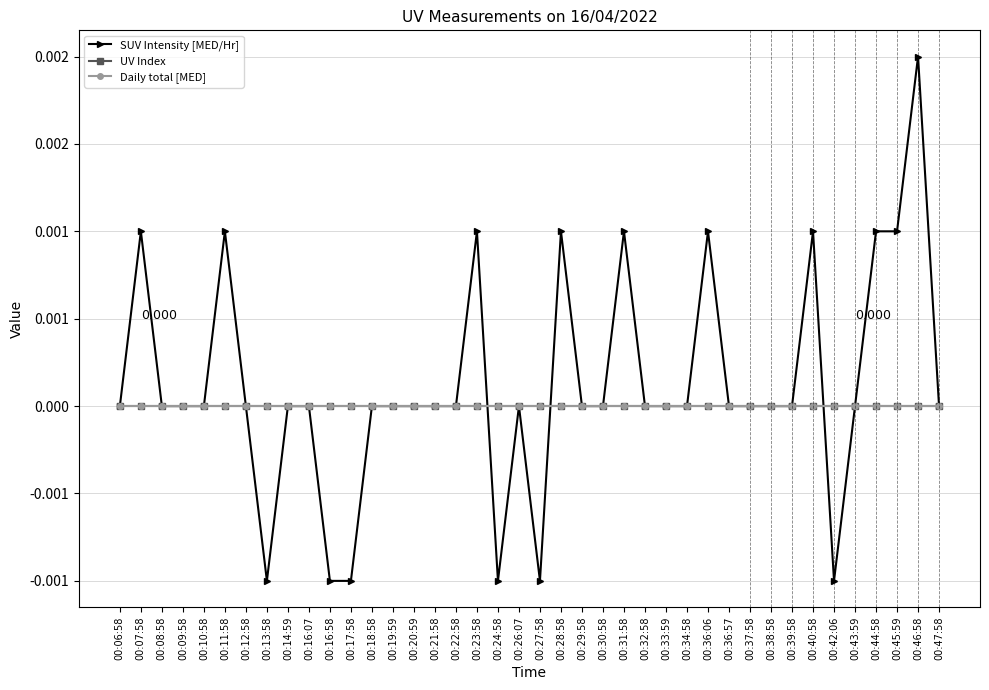

Is this an area chart (filled region under the line)?

No